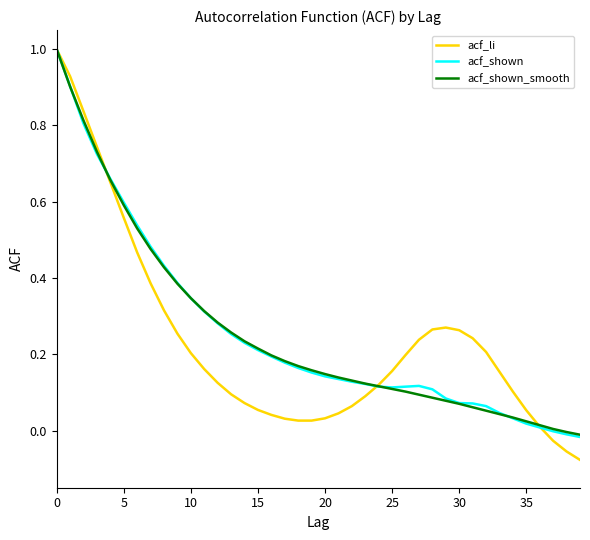

Which series has the widest spread of values?

acf_li